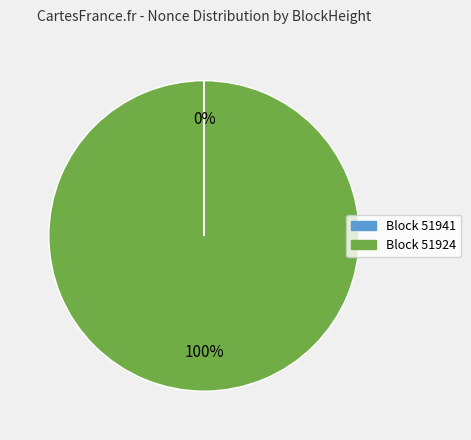

Which category has the biggest portion of the pie?

Block 51924